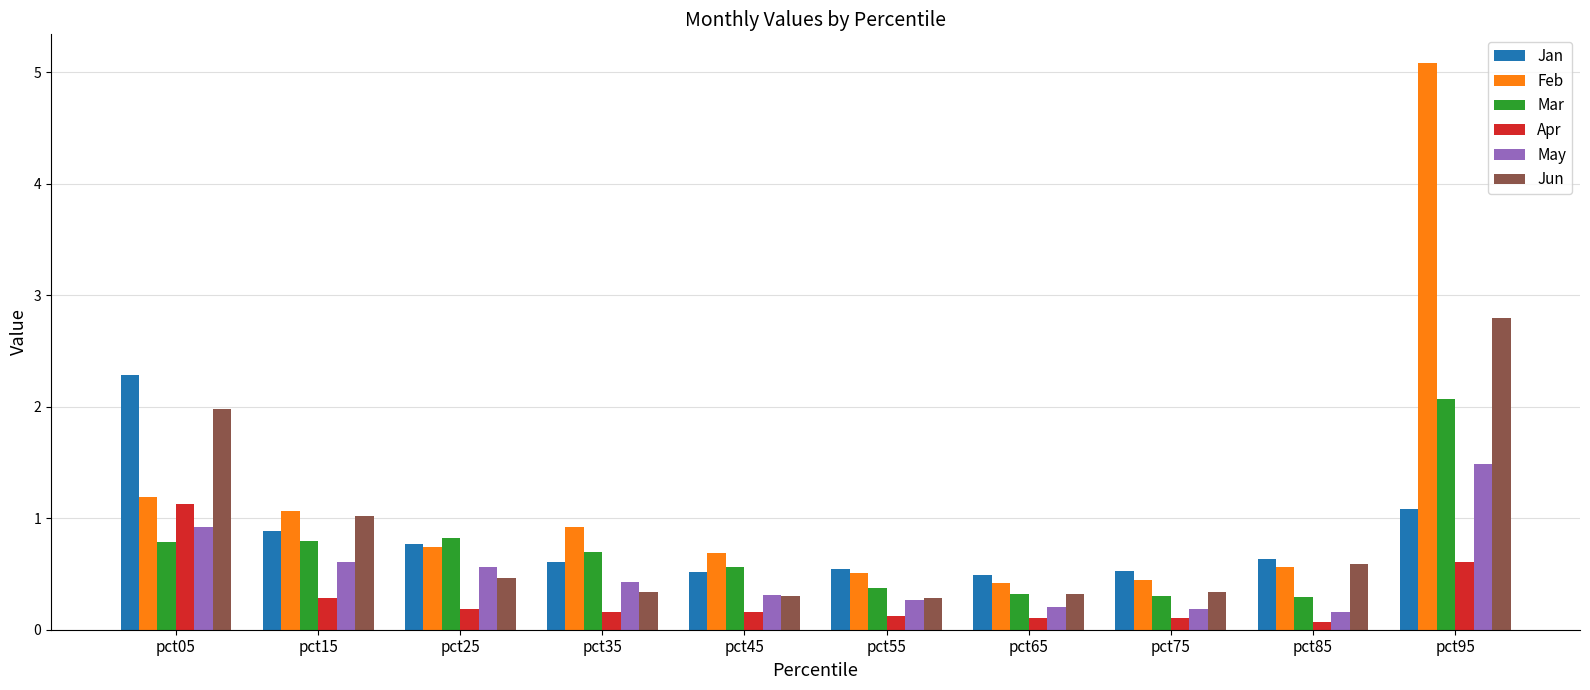

At how many categories does at least one series exceed 2?

2